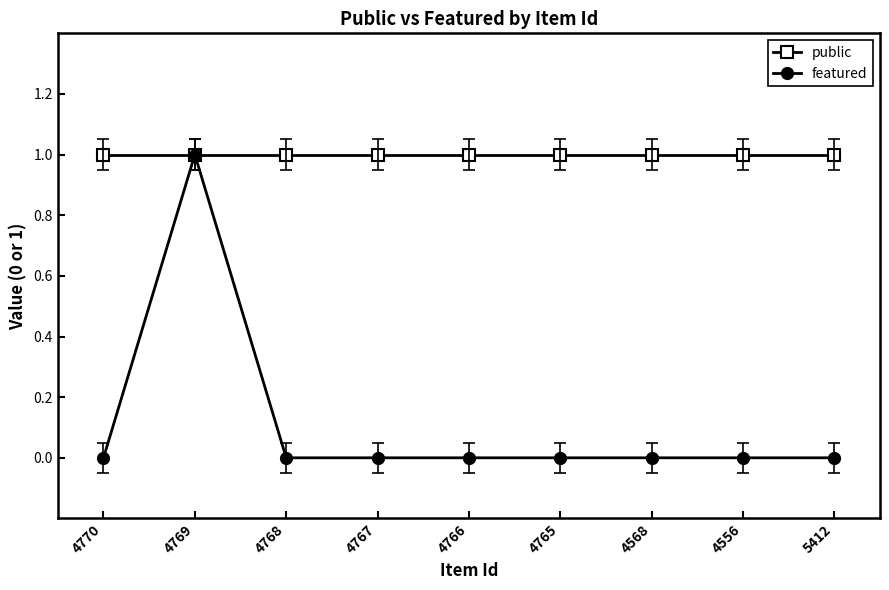

Is it true that public equals 0 at 4766?

False